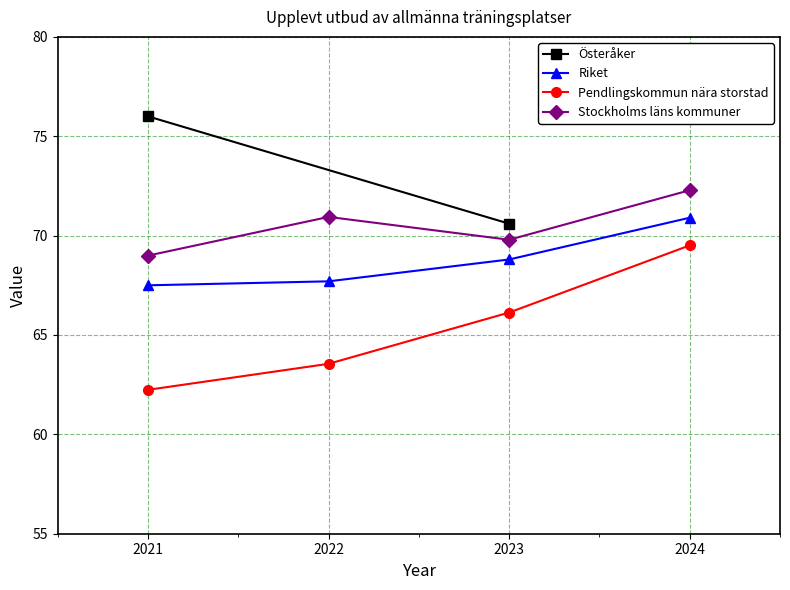

In Stockholms läns kommuner, how many points are lower than both neighbors (excluding endpoints)?

1